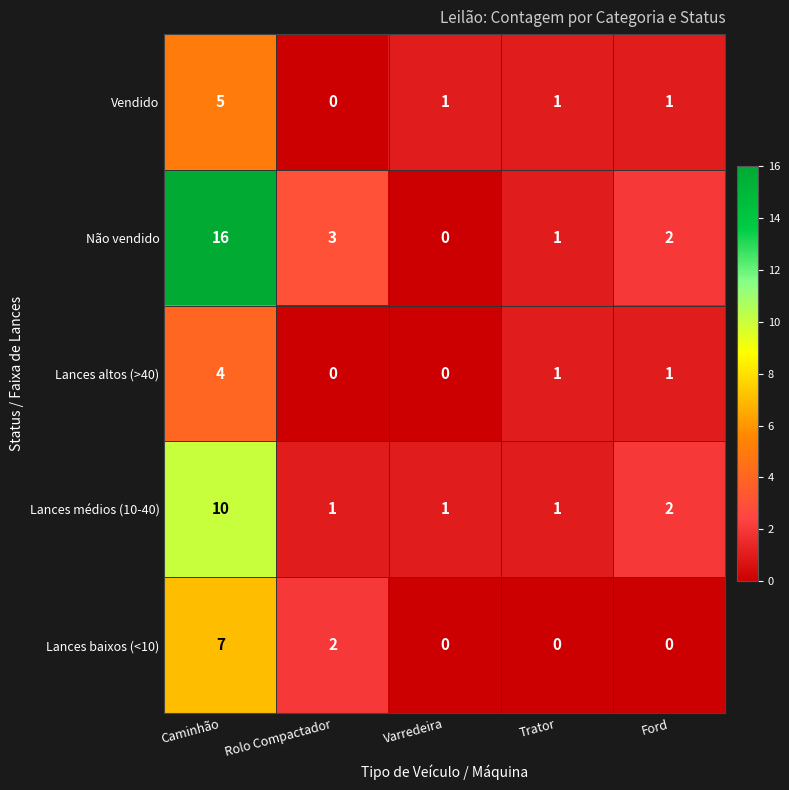

Reading left to right, extract all data points from this chart.

Vendido: 5	0	1	1	1
Não vendido: 16	3	0	1	2
Lances altos (>40): 4	0	0	1	1
Lances médios (10-40): 10	1	1	1	2
Lances baixos (<10): 7	2	0	0	0